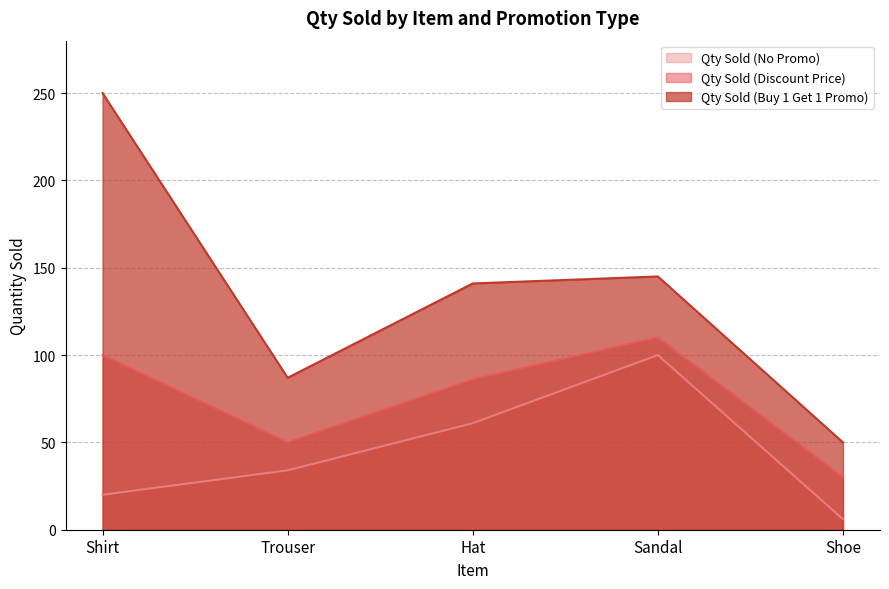

At which category does the chart reach its peak across all series?

Shirt